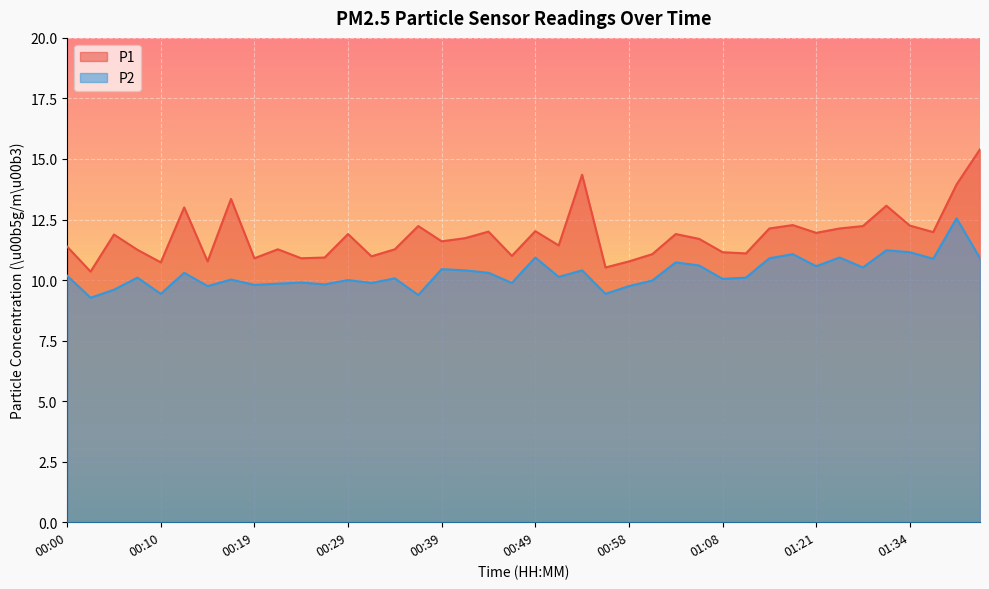

How many interior local peaks does the P2 series have?

14